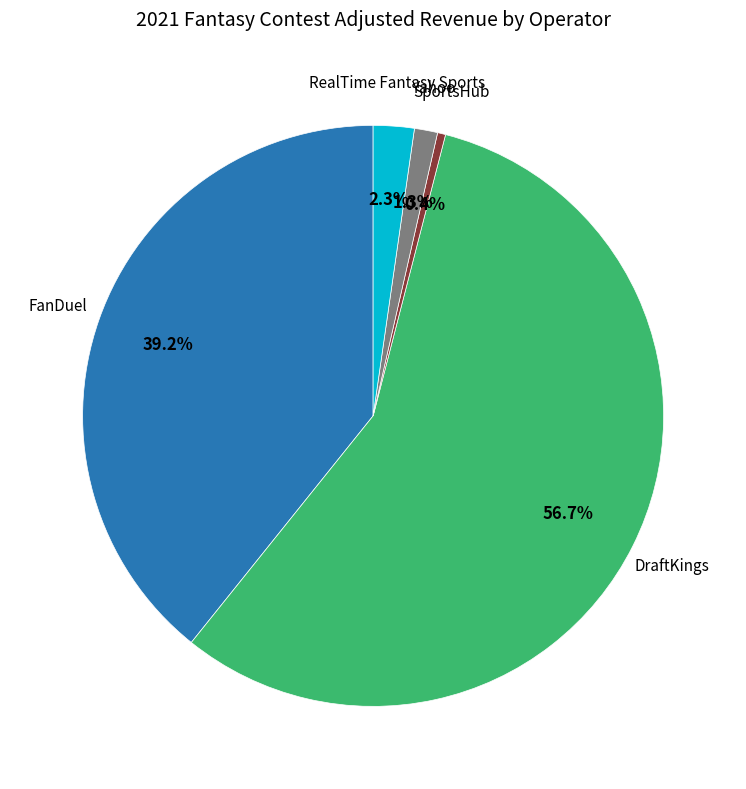

Is there a majority slice in this chart?

Yes